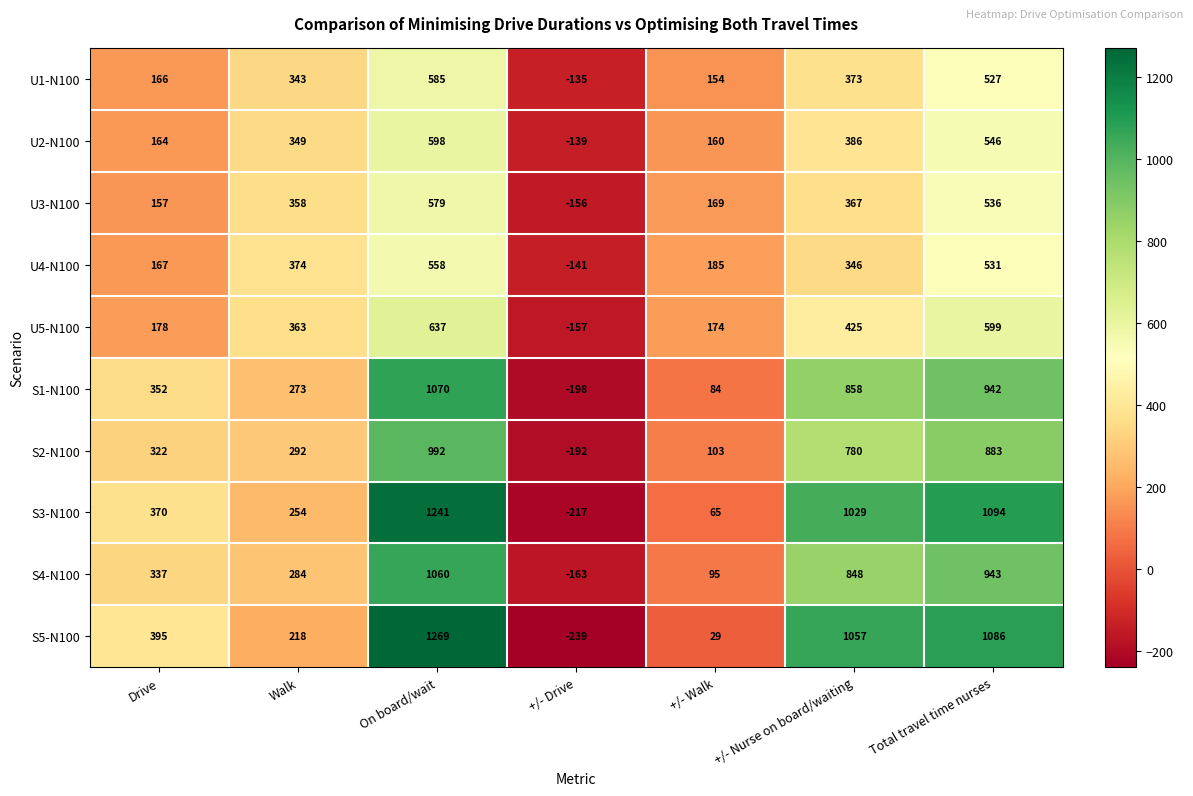

List the labels in order of S3-N100 value, largest first.

On board/wait, Total travel time nurses, +/- Nurse on board/waiting, Drive, Walk, +/- Walk, +/- Drive